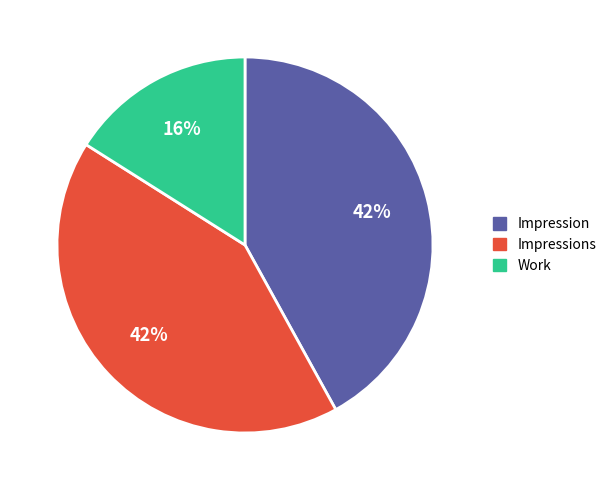

The Impressions slice represents 42% of the pie. True or false?

True